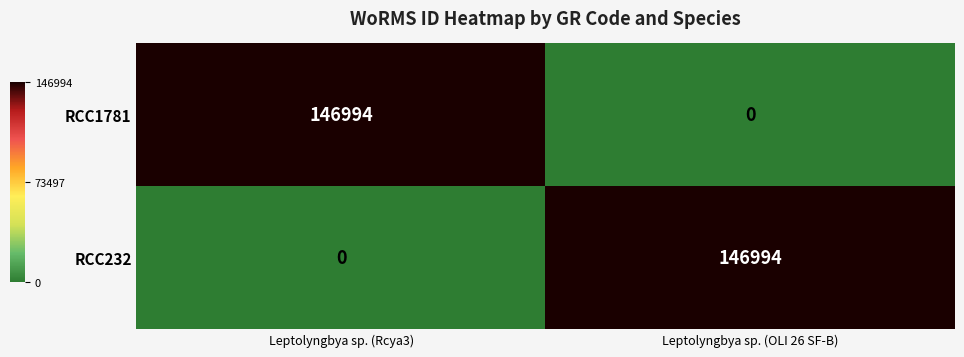

What is the average value of the RCC1781 series?

73497